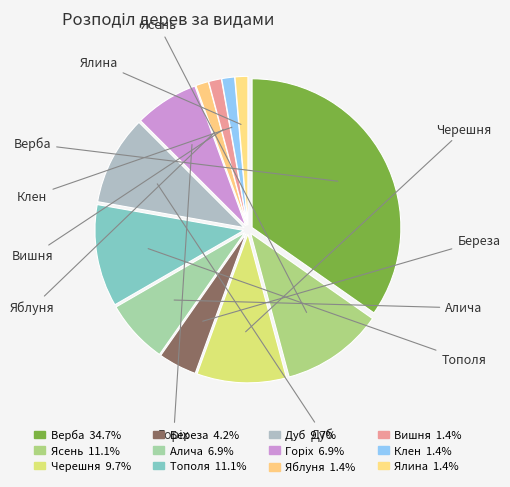

Approximately how many times larger is the value at Ялина compared to Алича?

0.2